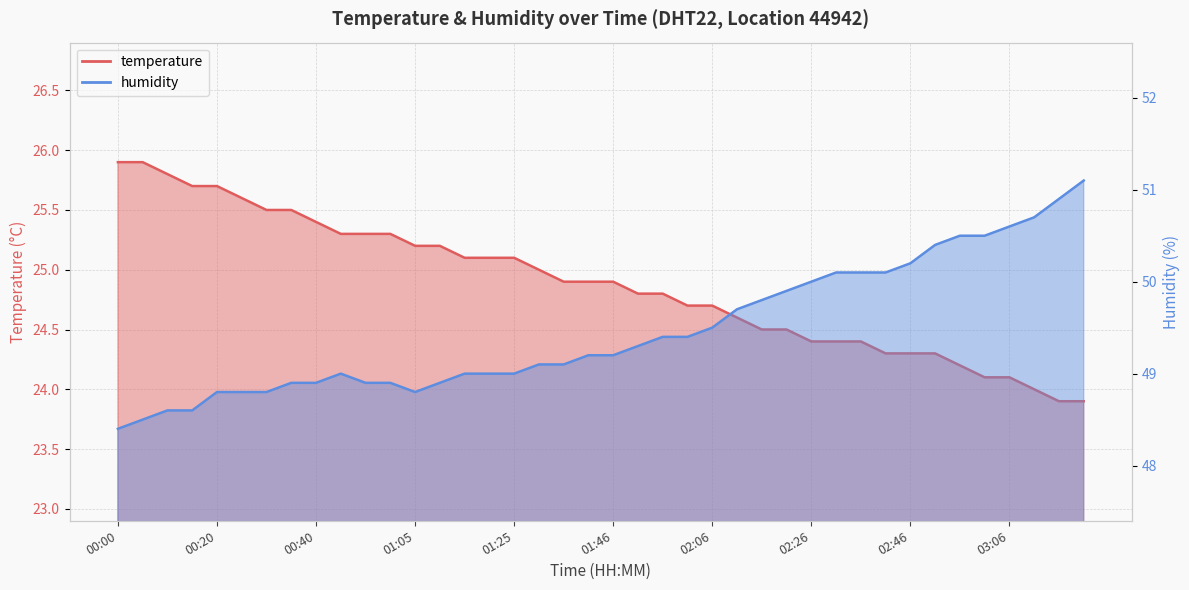

The value of humidity at 03:11 is 74.2. True or false?

False